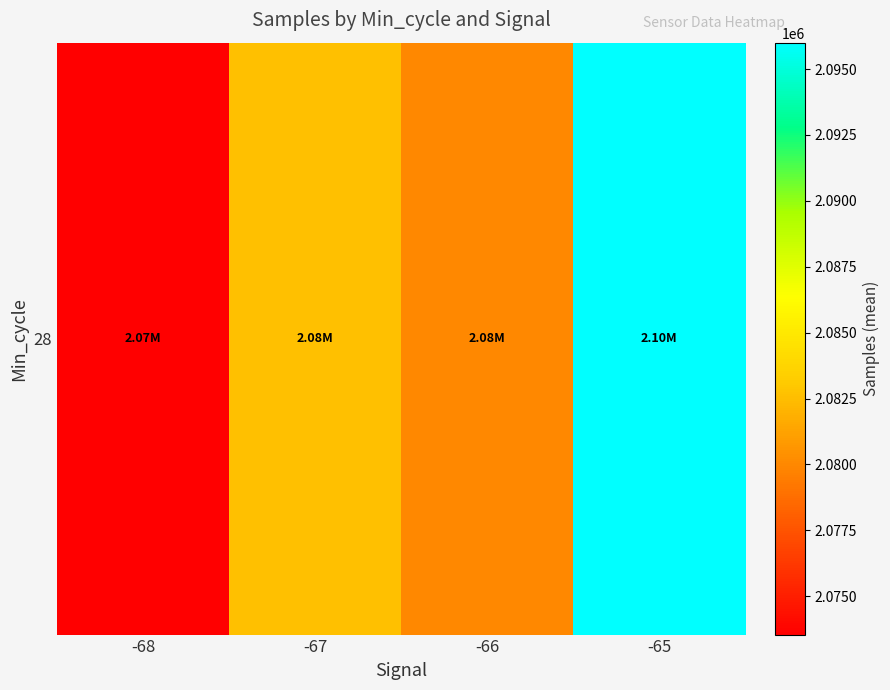

What is the sum of all values?

8332130.5